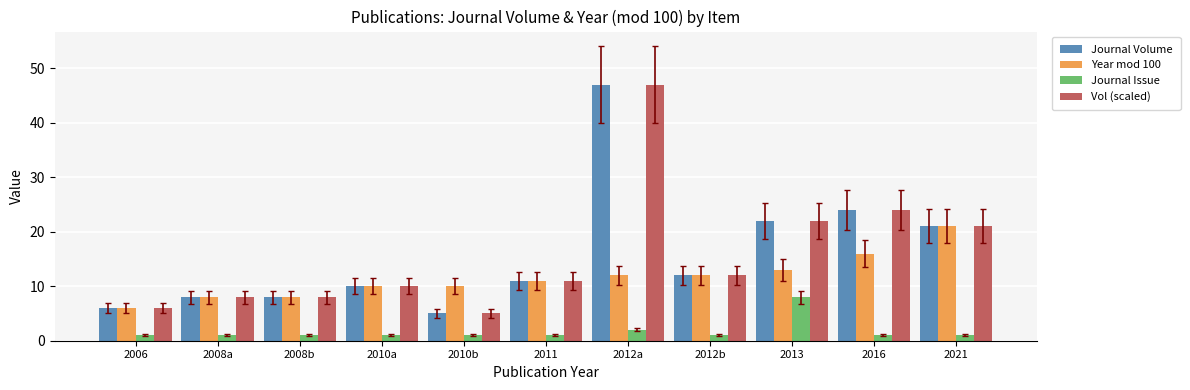

What are all the series names shown in the legend?

Journal Volume, Year mod 100, Journal Issue, Vol (scaled)